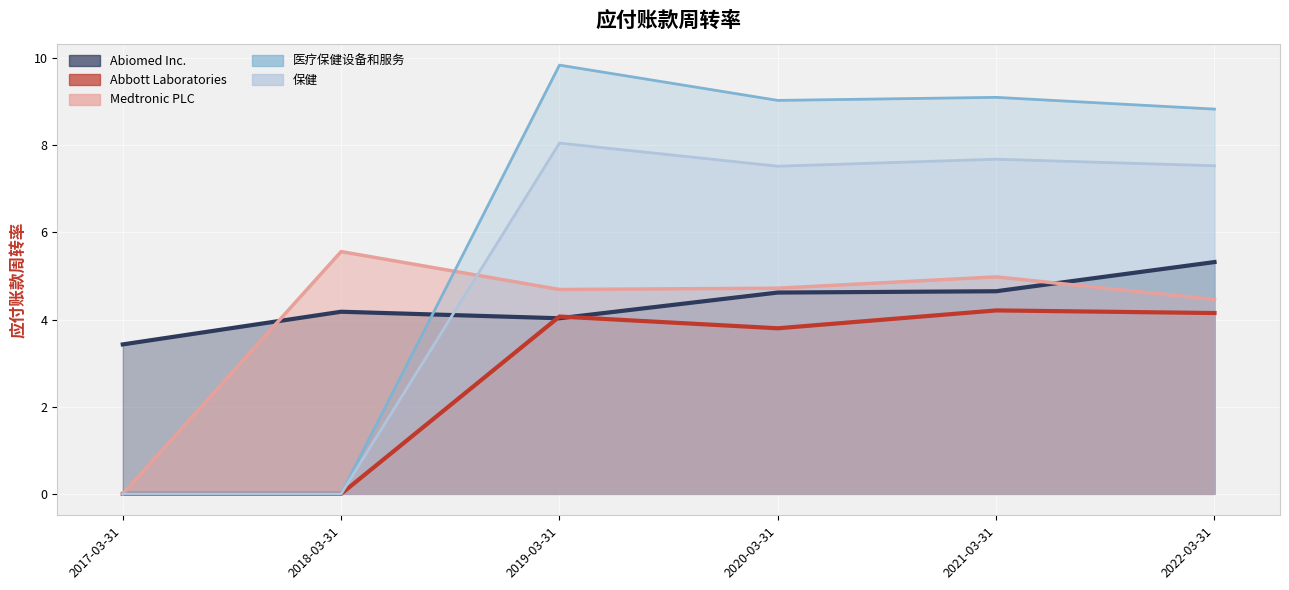

What is the total value across all series at 2021-03-31?

30.6